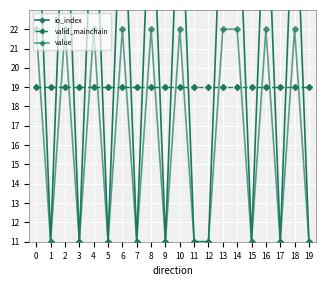

In value, how many points are lower than both neighbors (excluding endpoints)?

7